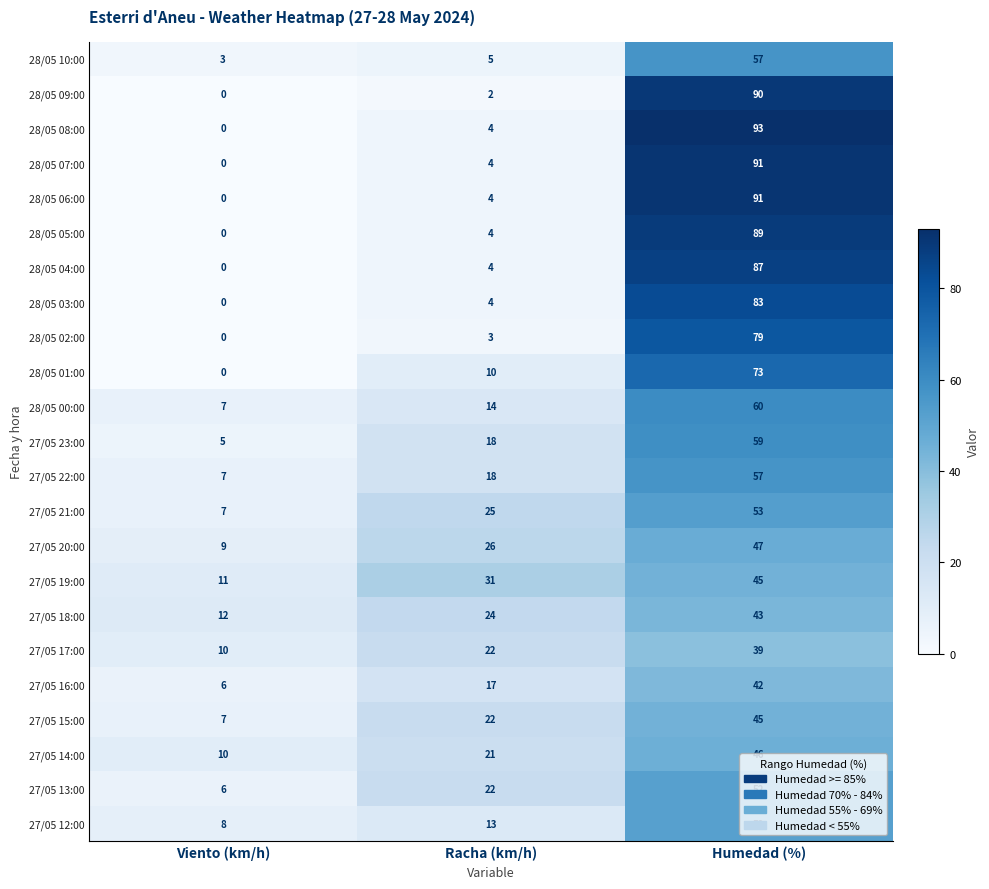

At how many categories does at least one series exceed 38?

1